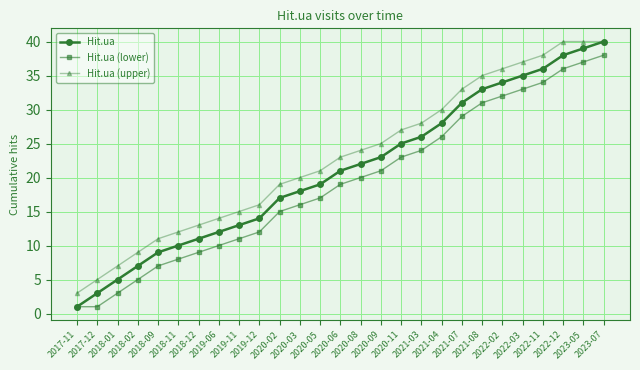

Which series has the widest spread of values?

Hit.ua